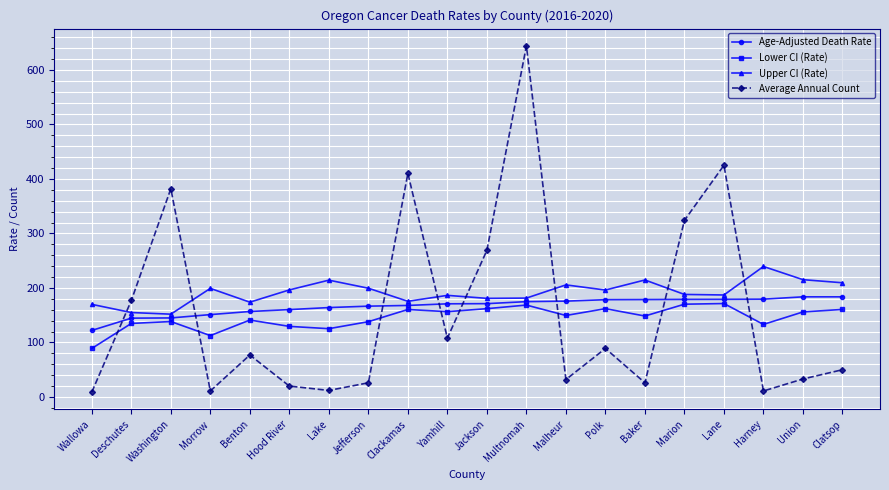

What position from the right is Malheur?

8